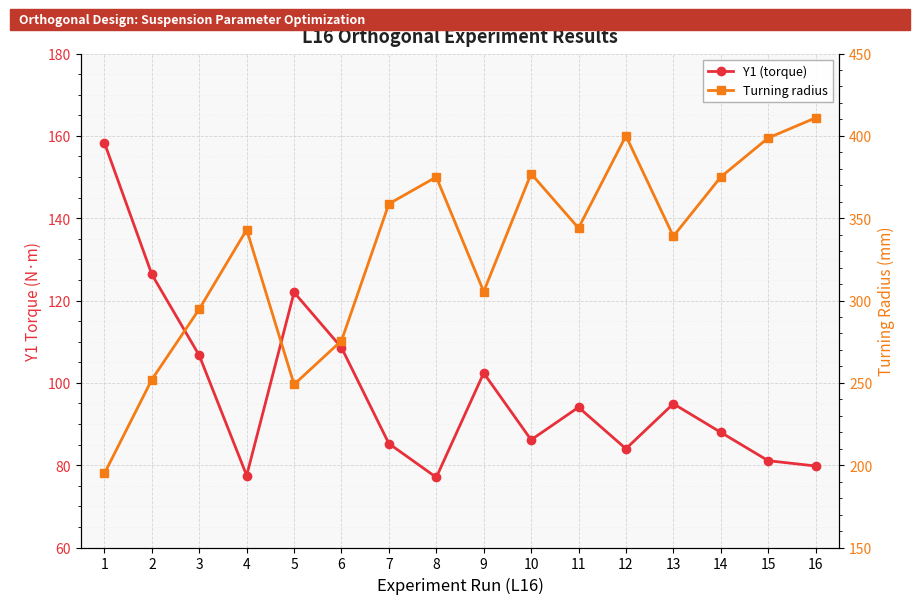

Where is the first local minimum for Turning radius?

5